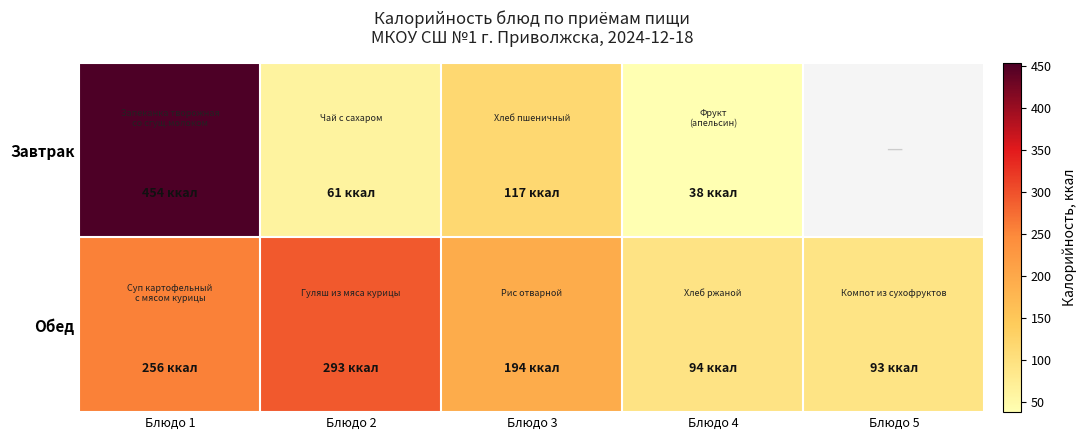

What is the spread (max minus min) of values at Блюдо 2?

232.0